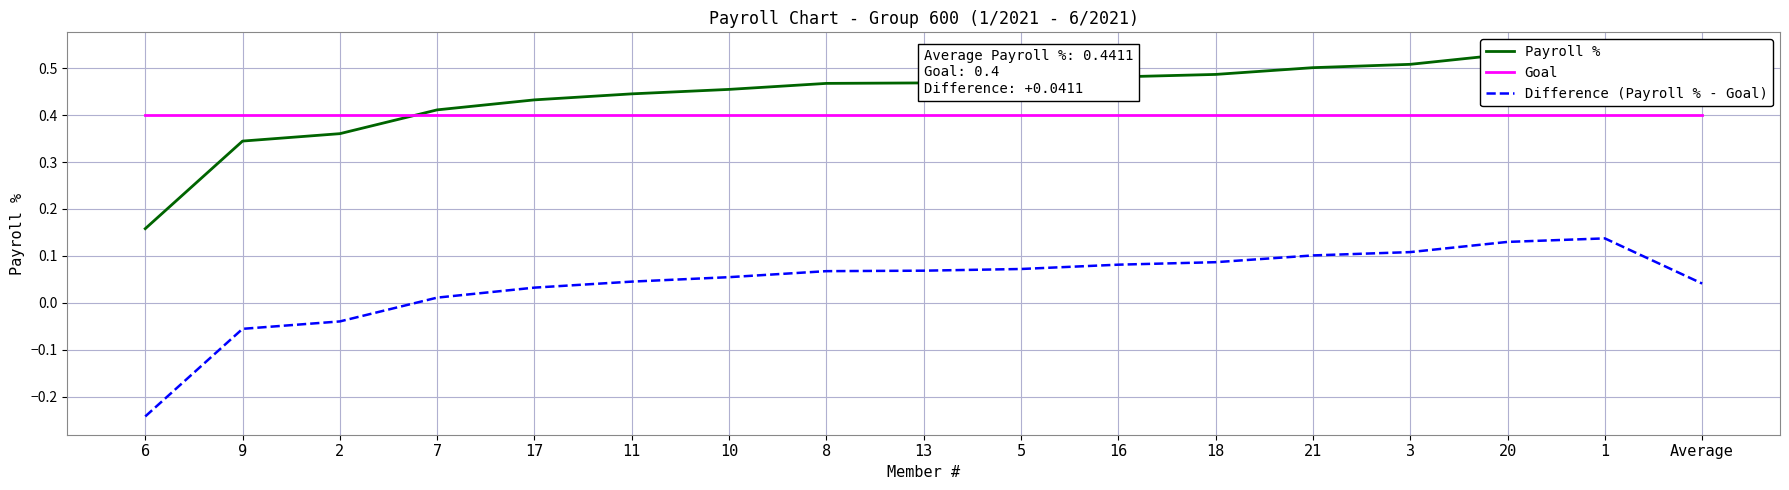

What is the difference between the Payroll % values at 2 and 5?

0.1